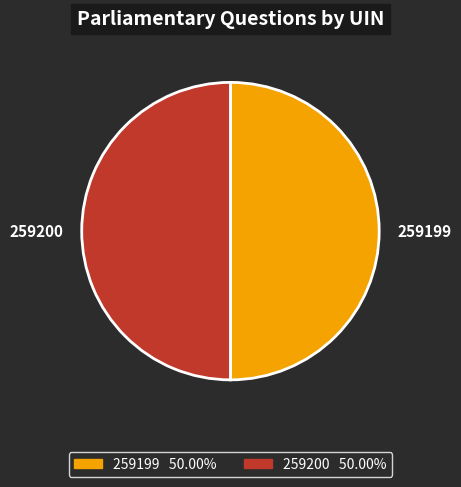

What is the ratio of the value at 259199 to the value at 259200?

1.0